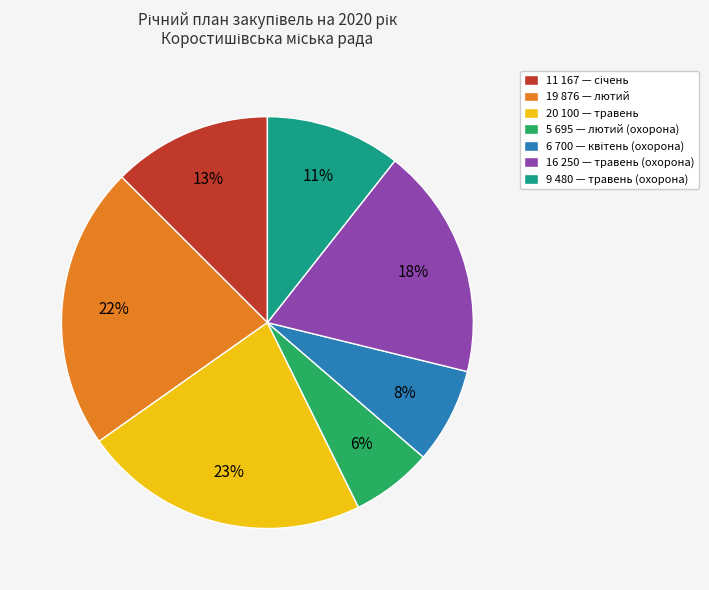

How many slices are in this pie chart?

7